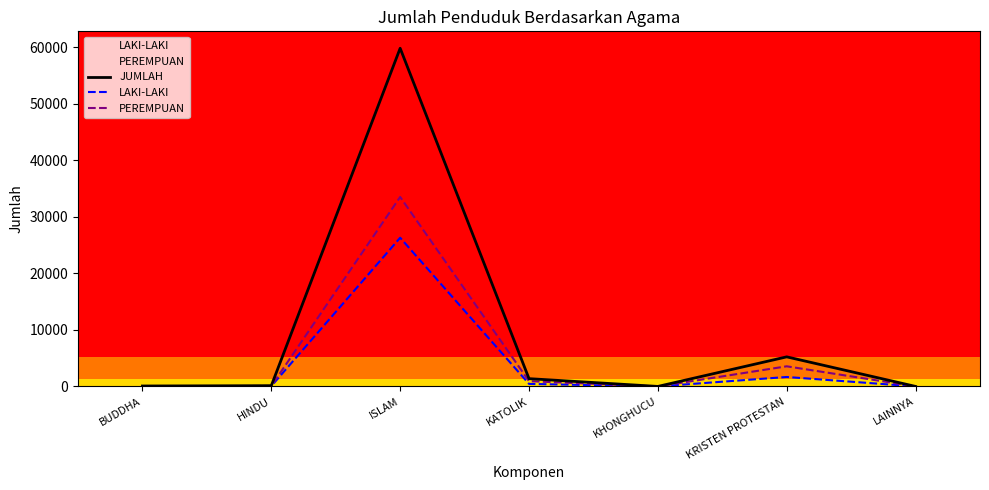

Is it true that JUMLAH equals 2 at LAINNYA?

False